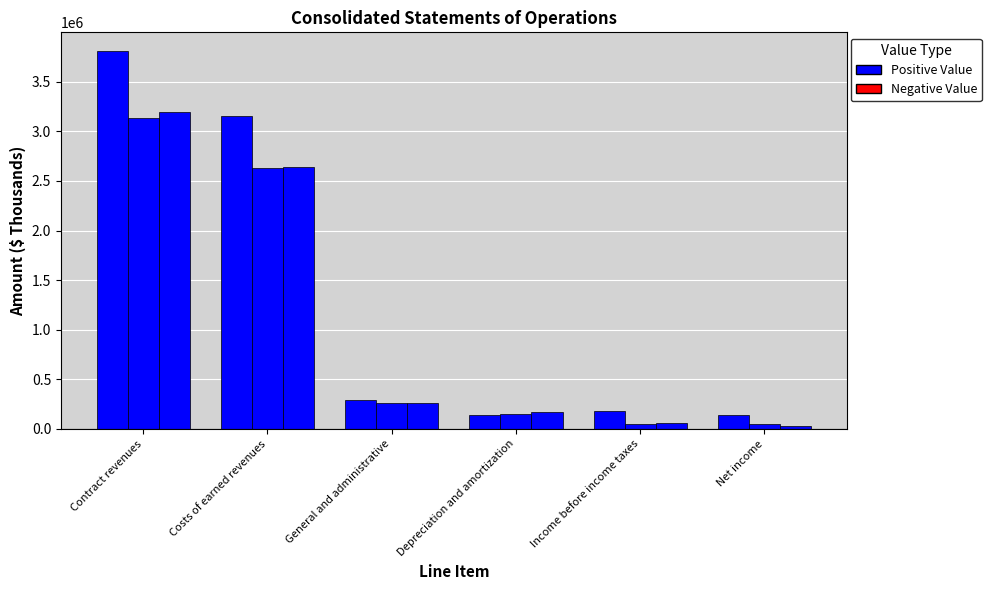

Is it true that Jan. 30, 2021 equals 834326 at Contract revenues?

False